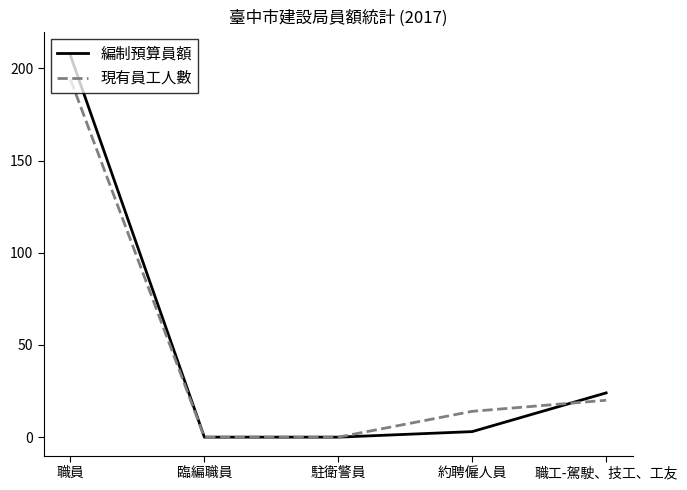

What position from the right is 職員?

5